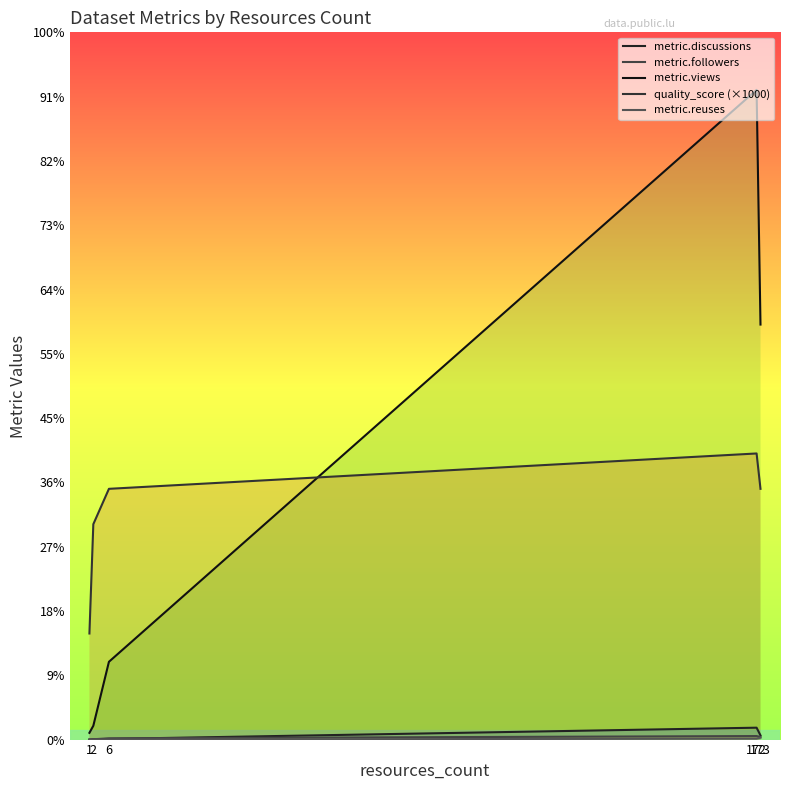

The value of quality_score (×1000) at 173 is 1117. True or false?

False